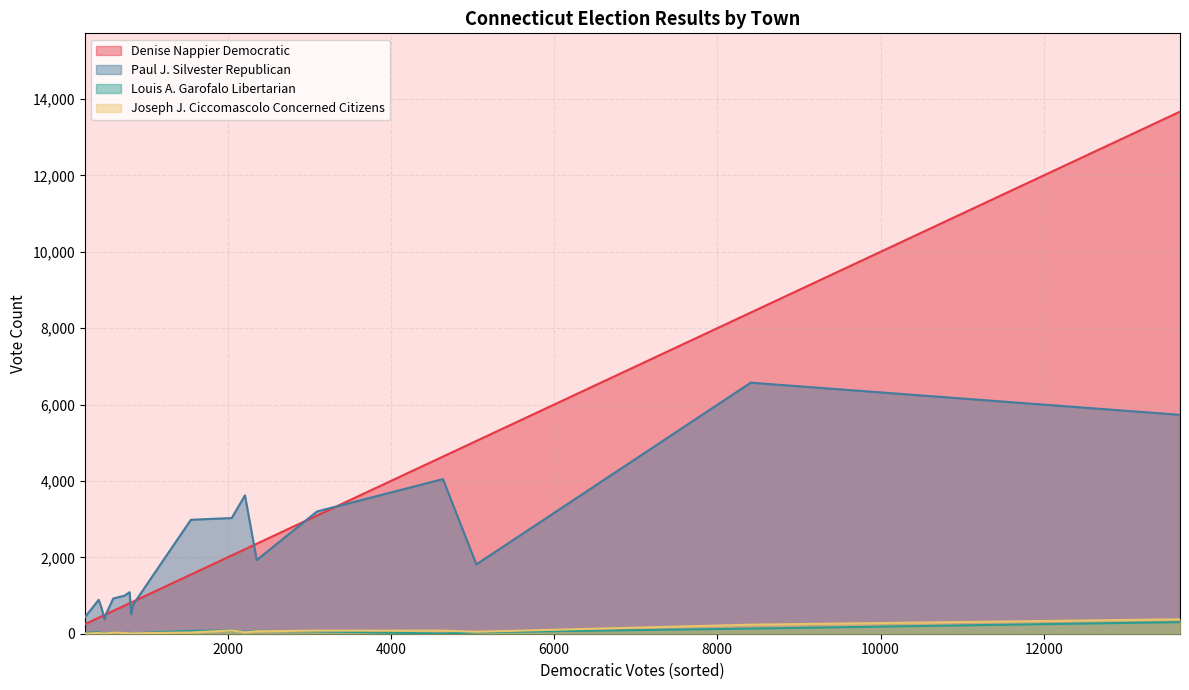

Does the chart display data point markers on the line(s)?

No